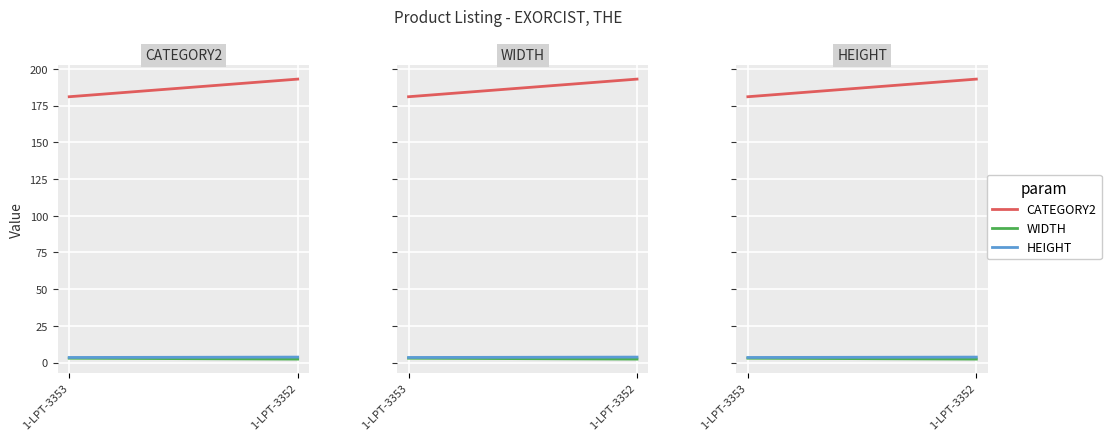

What is the maximum value for CATEGORY2?

193.0